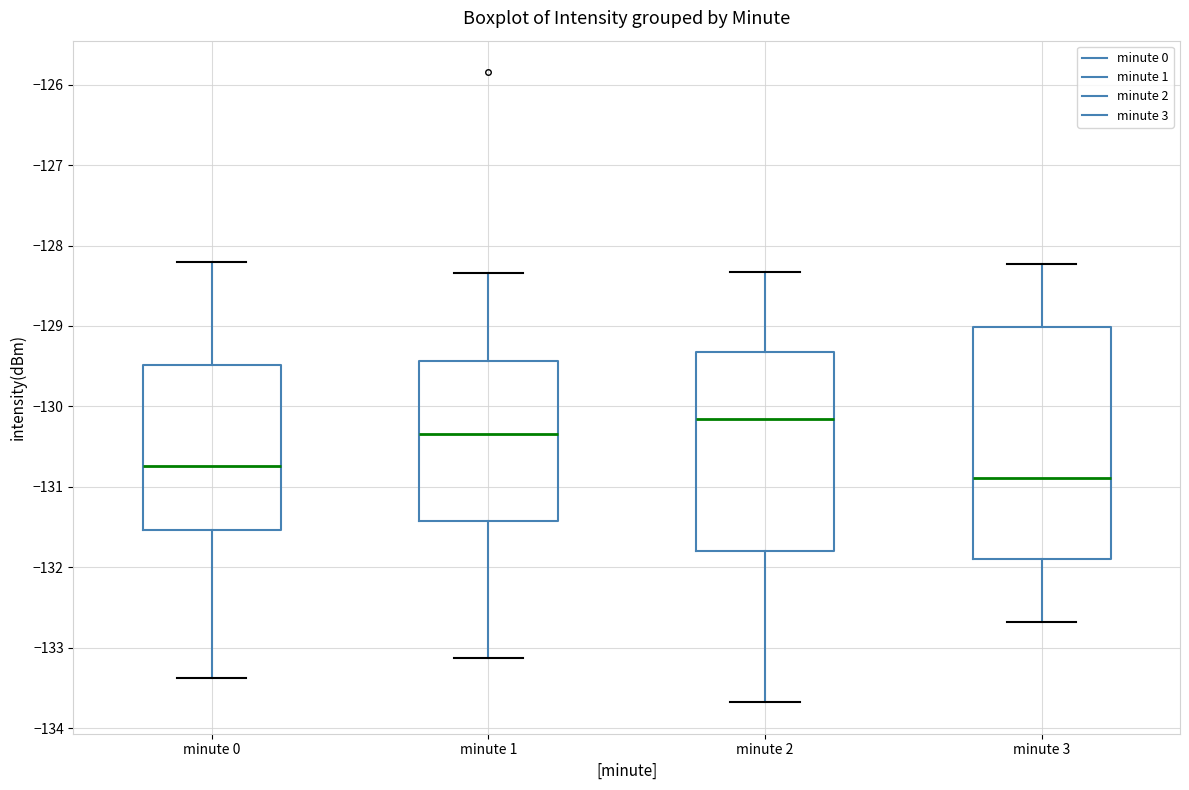

Reading left to right, transcribe this box plot: for each box, give where its median line is, the range the box spans, and where its two whiskers end, as read against the y-axis. The values are not printed on the chart, so give them approximately, as read against the axis.

minute 0: median -130.7, box -131.5 to -129.5, whiskers -133.4 to -128.2
minute 1: median -130.3, box -131.4 to -129.4, whiskers -133.1 to -128.3
minute 2: median -130.2, box -131.8 to -129.3, whiskers -133.7 to -128.3
minute 3: median -130.9, box -131.9 to -129.0, whiskers -132.7 to -128.2